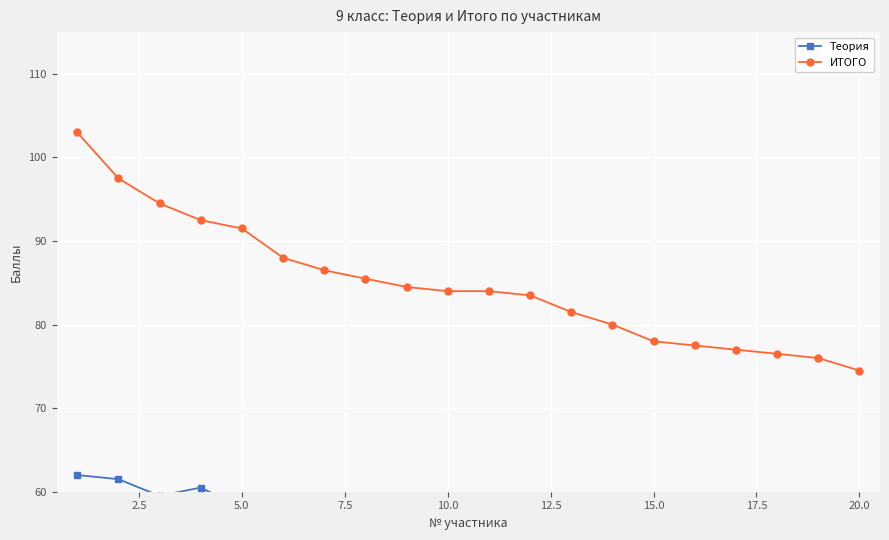

Which series has the largest range (max minus min)?

ИТОГО